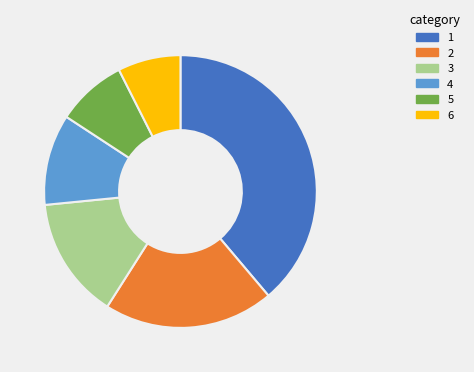

Do 5 and 2 together represent more than half of the pie?

No